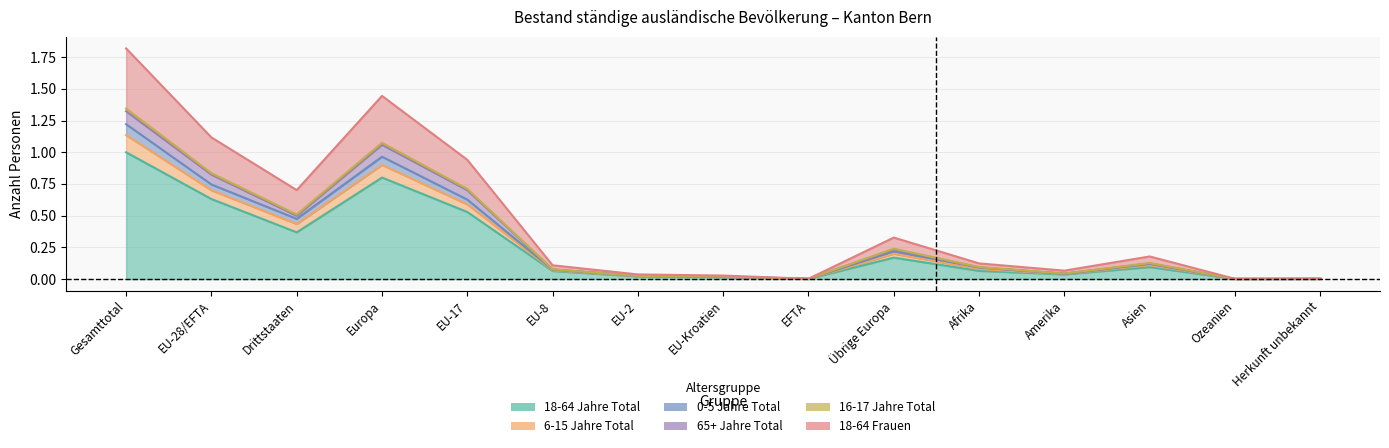

How many lines are shown in the chart?

6